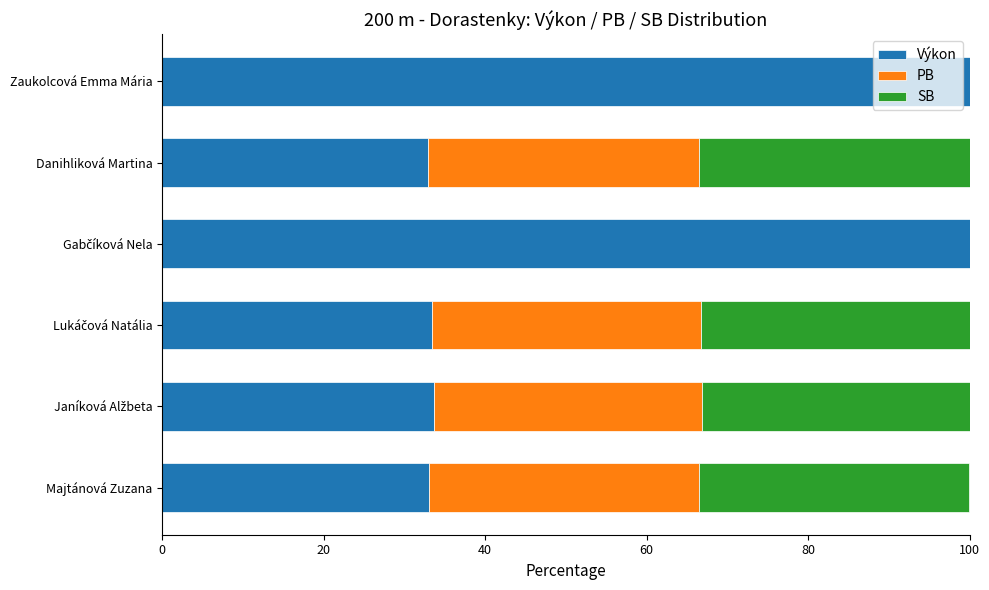

What is the total value across all series at Zaukolcová Emma Mária?

100.0